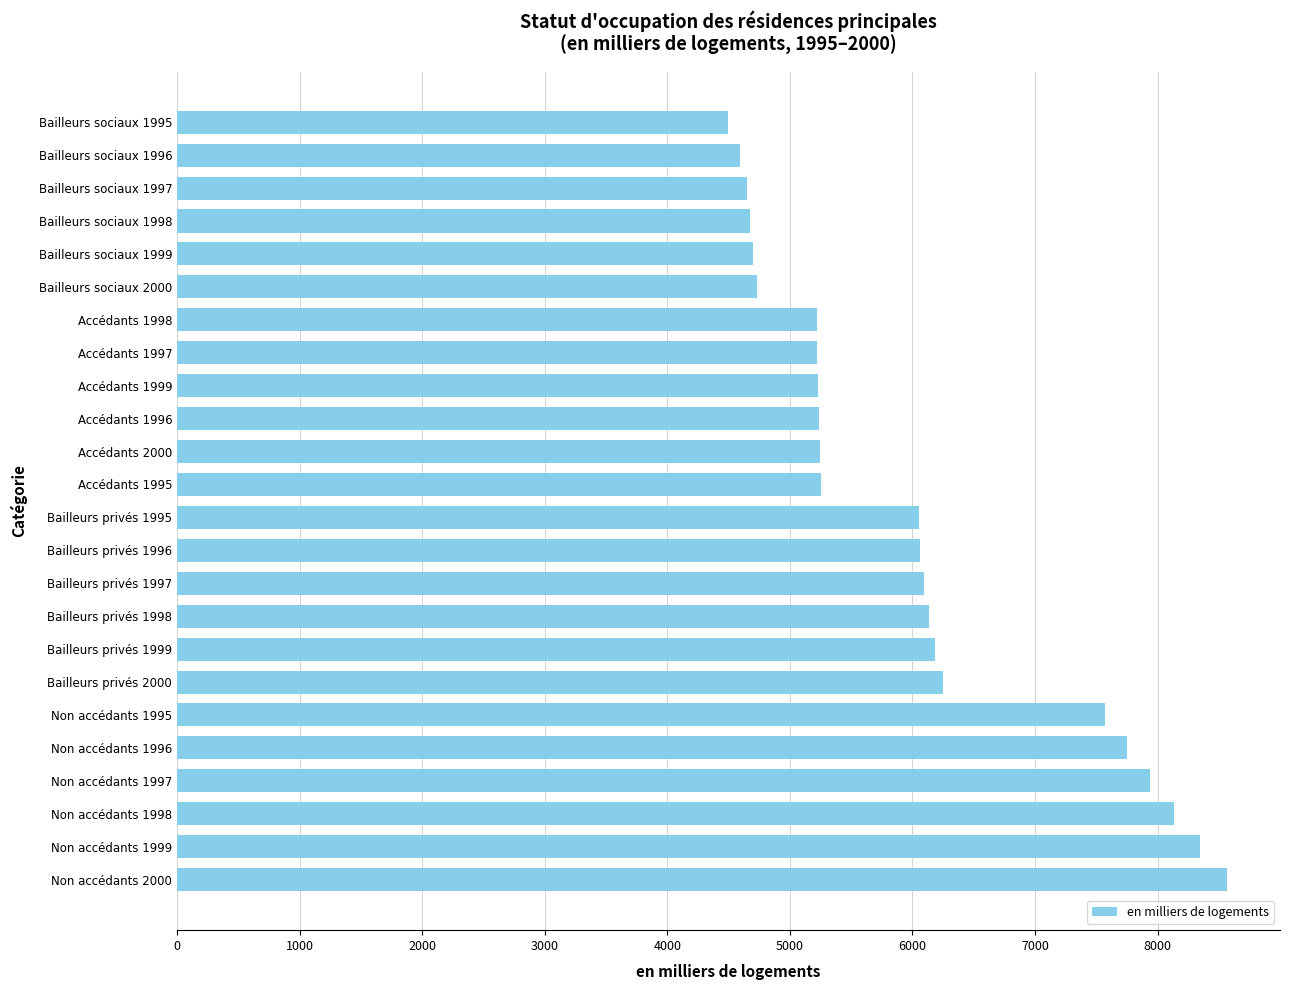

Between Non accédants 1995 and Bailleurs privés 1996, which is larger?

Non accédants 1995